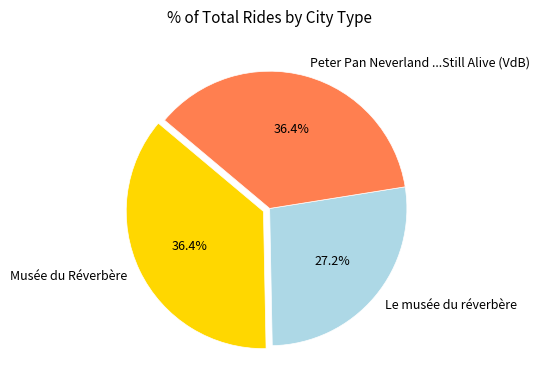

What is the ratio of the value at Peter Pan Neverland ...Still Alive (VdB) to the value at Musée du Réverbère?

1.0